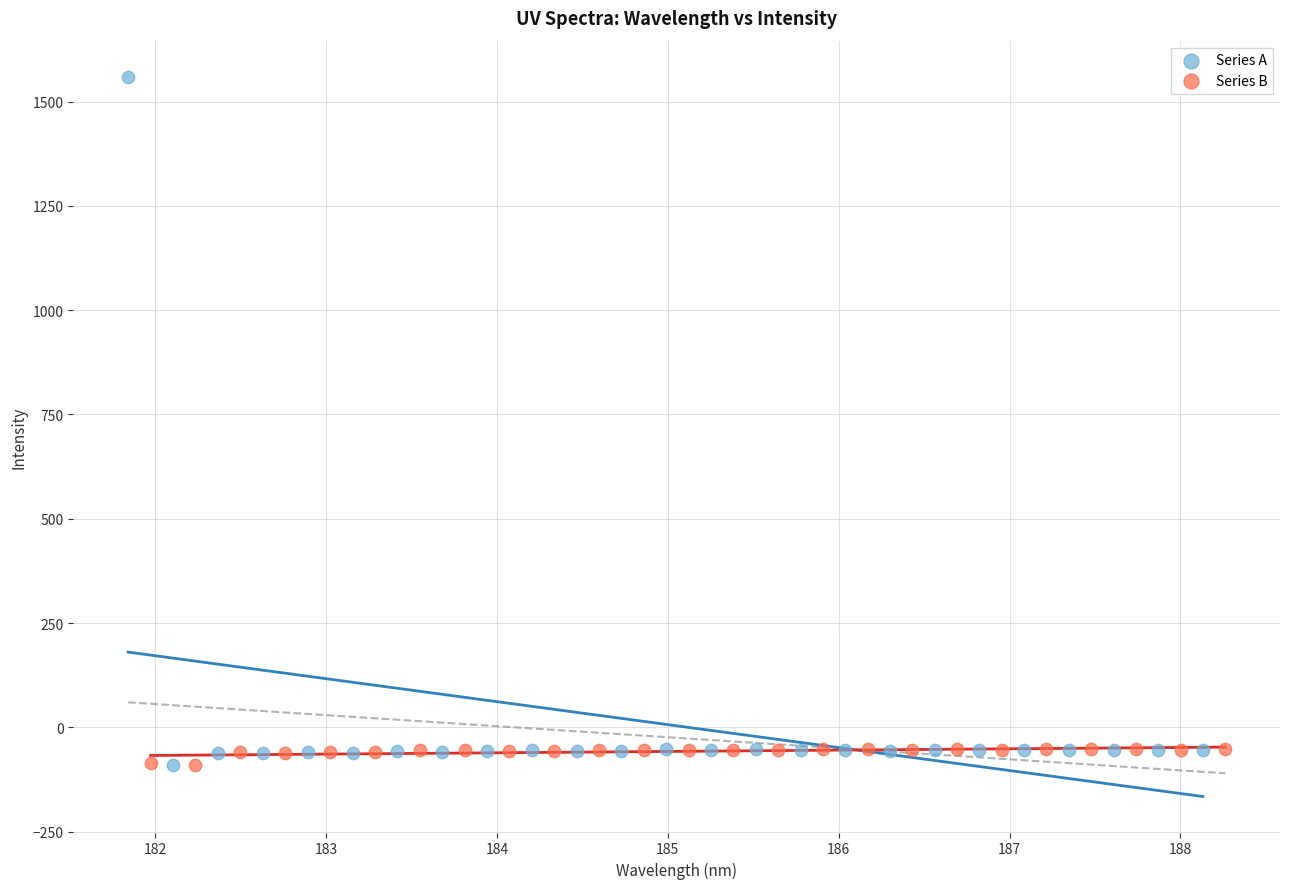

Which series contains the highest Y value?

Series A